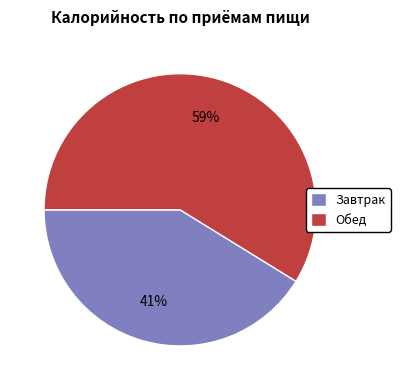

To the nearest percent, what portion does Завтрак represent?

41%